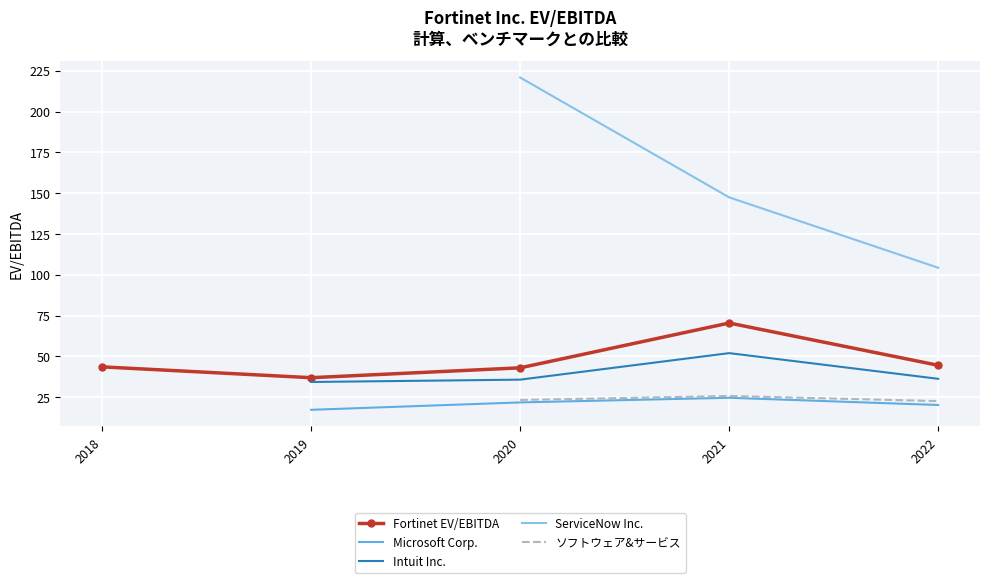

True or false: Fortinet EV/EBITDA has a value of 43.0 at 2020.

True